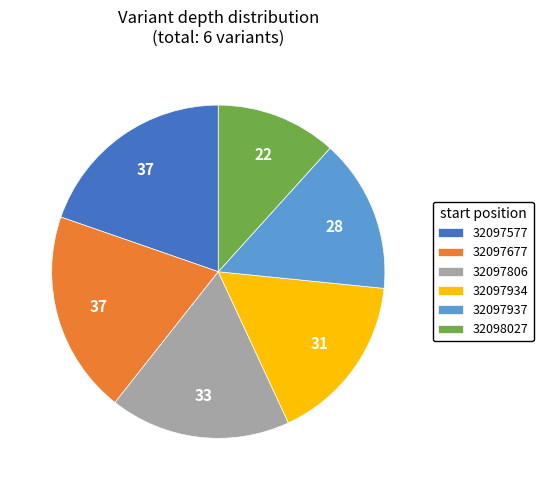

Is the sum of 32098027 and 32097577 greater than half?

No